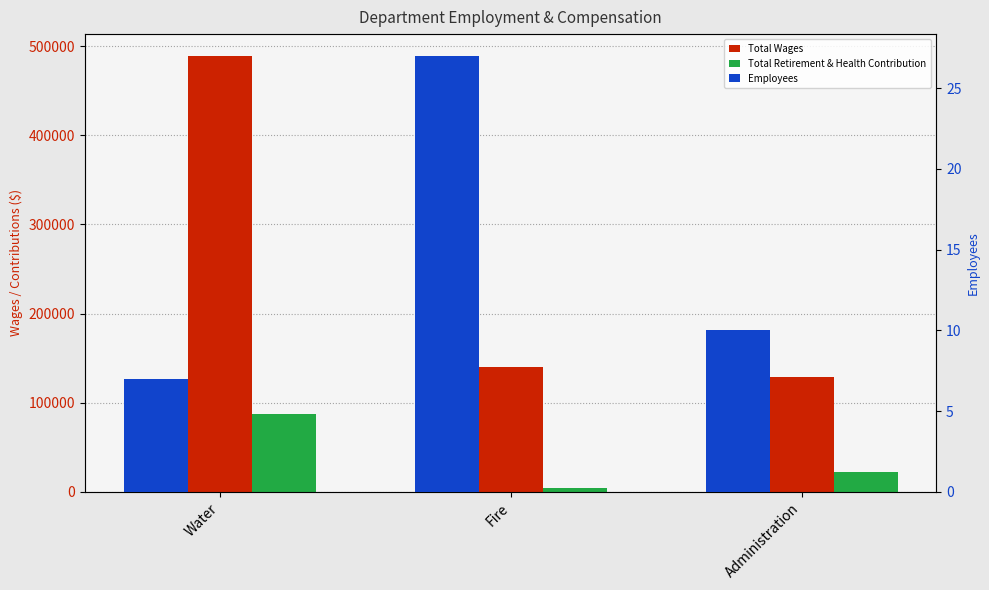

Which series has the widest spread of values?

Total Wages